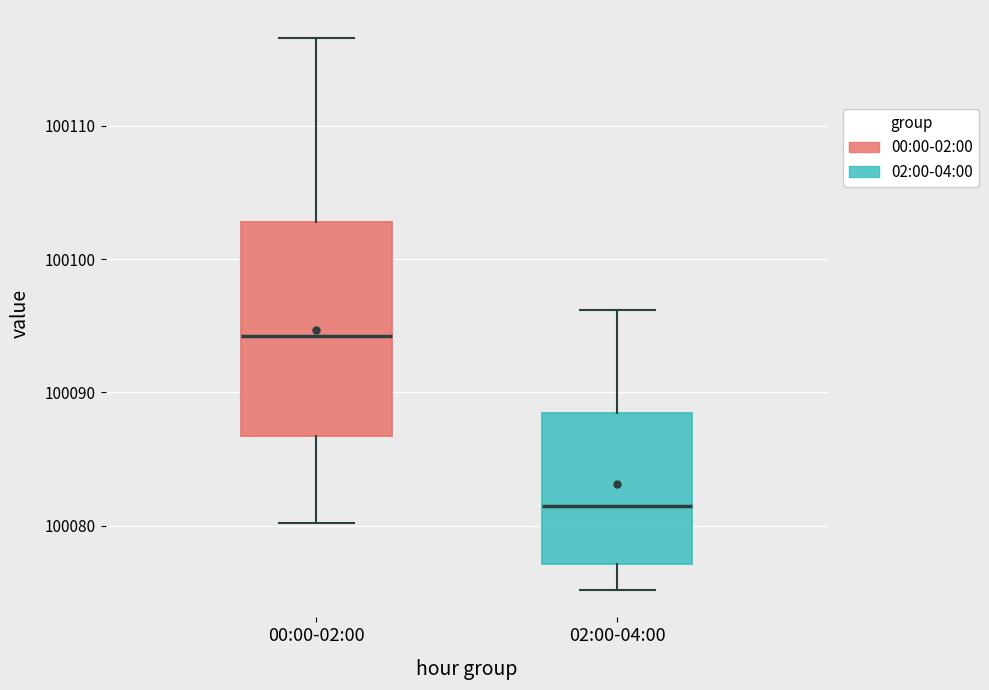

Comparing the boxes themselves (not the whiskers), which one is the tallest?

00:00-02:00